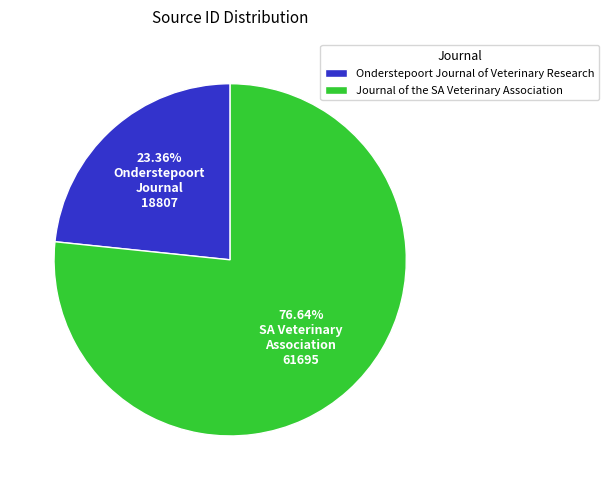

Does any single category account for the majority?

Yes